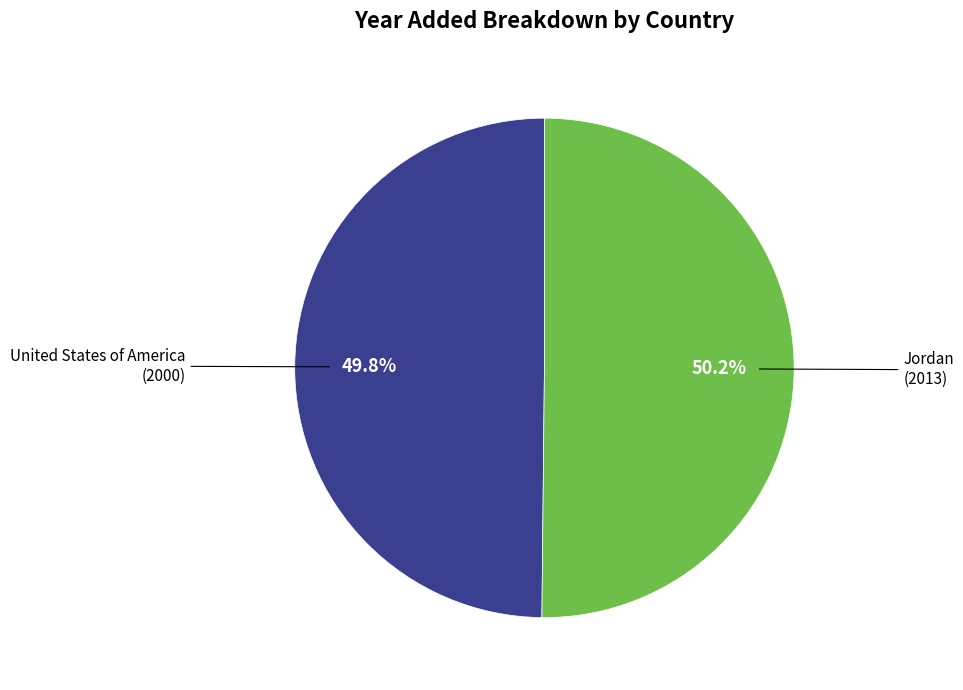

Does any single category account for the majority?

Yes